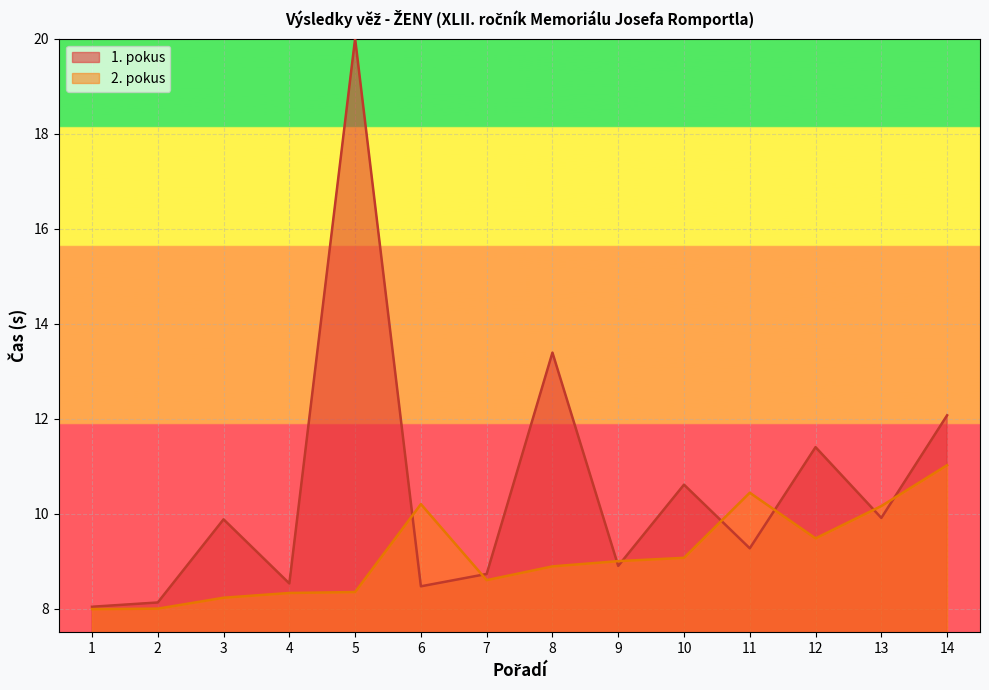

How many values exceed 9?

6